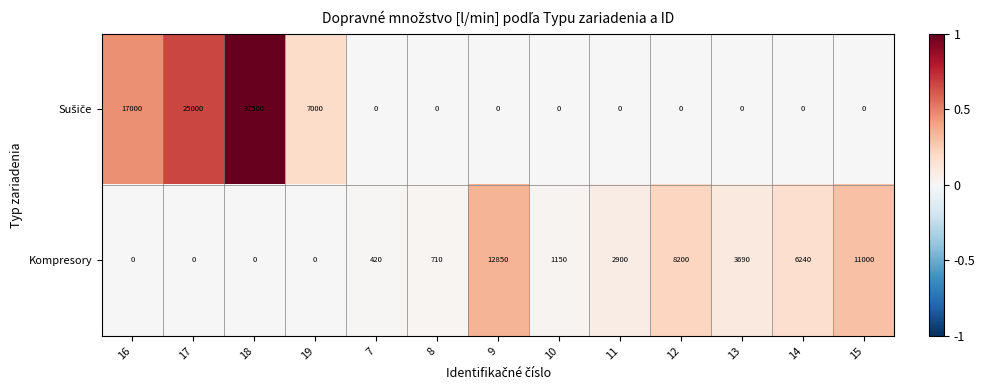

What is the total value across all series at 16?

17000